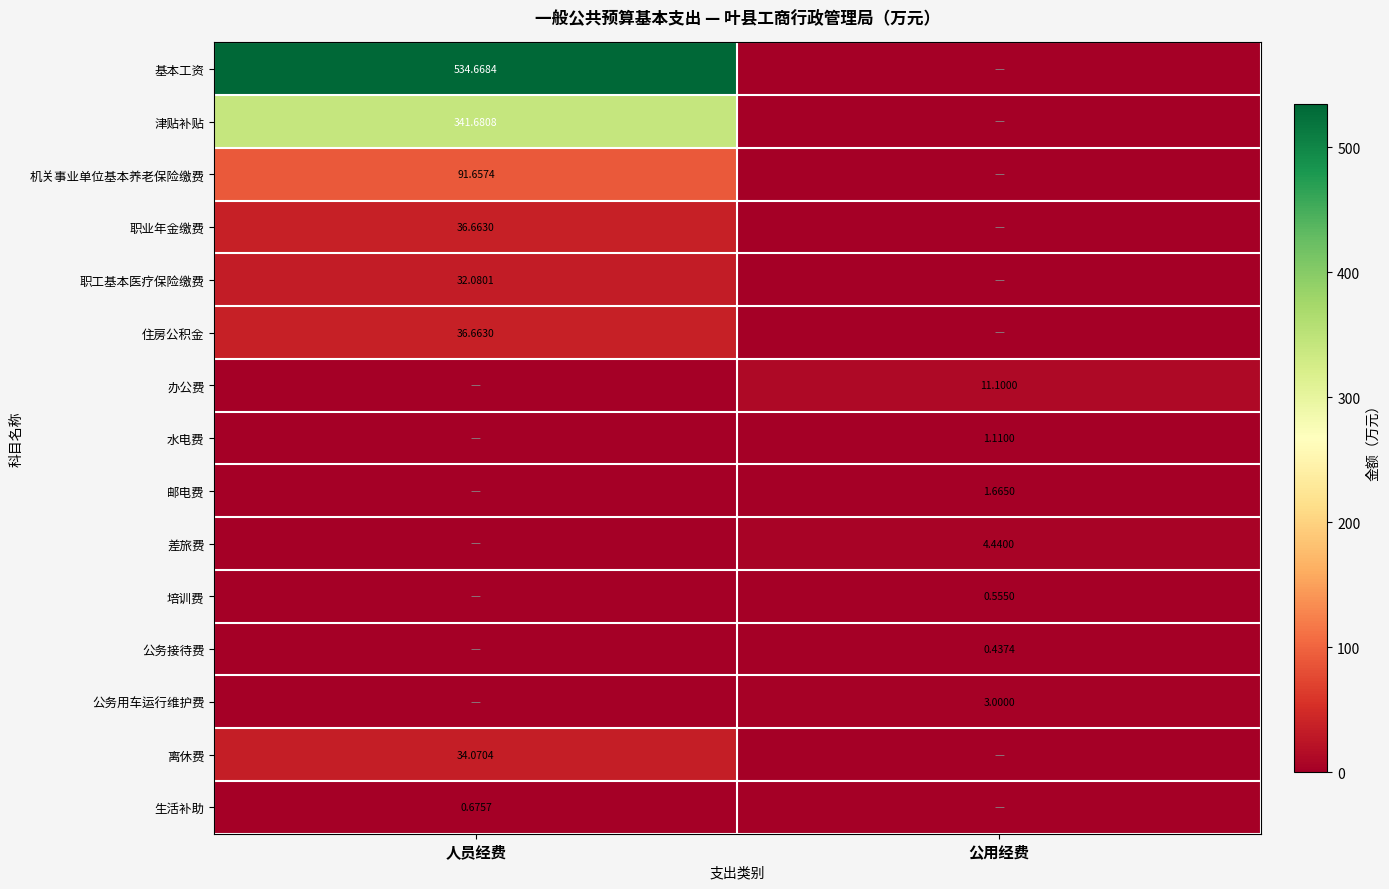

Is the value of 办公费 at 公用经费 greater than the value of 差旅费 at 公用经费?

Yes